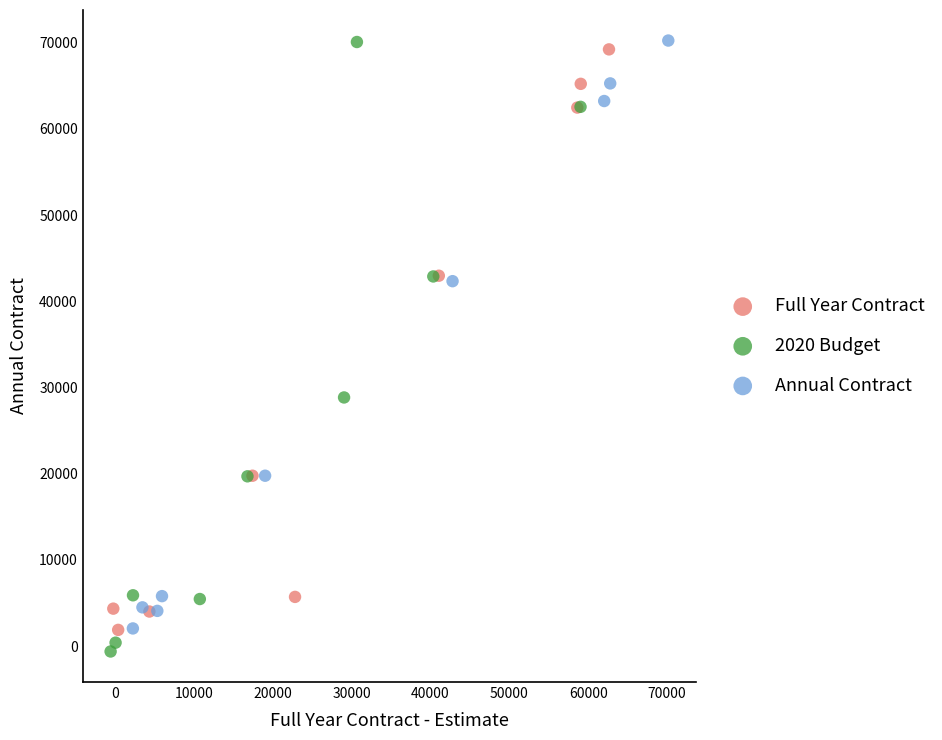

Which series has the widest spread of Y values?

2020 Budget